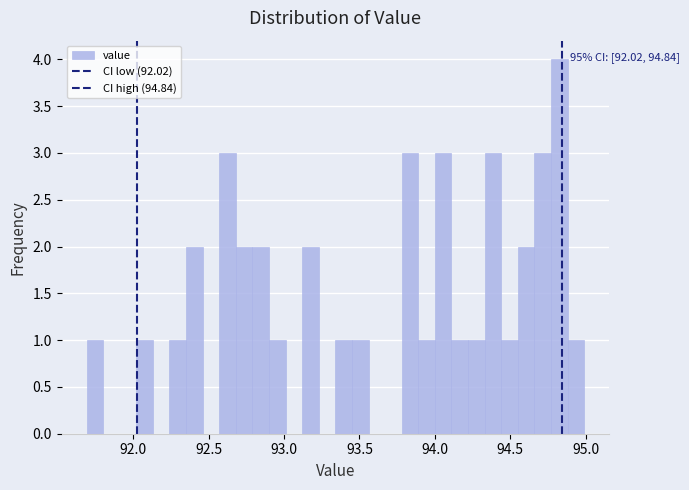

Read against the x-axis, roughly where is the centre of the tallest bar?

94.85